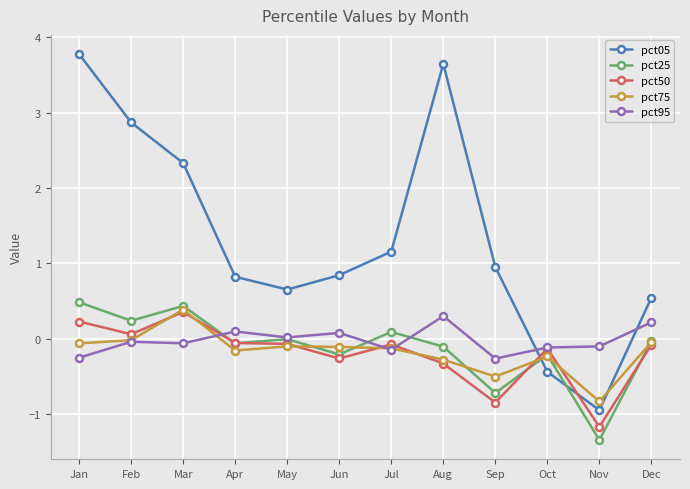

What is the value of the pct75 point at the 7th from the left?

-0.1